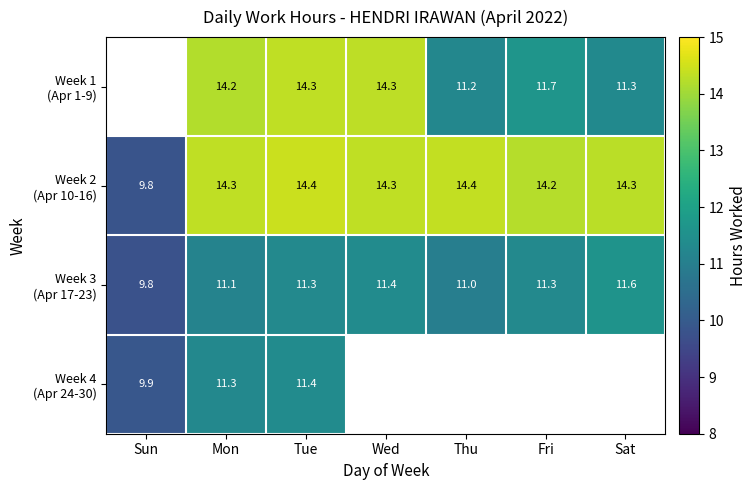

Between Sat and Wed, which is larger?

Wed